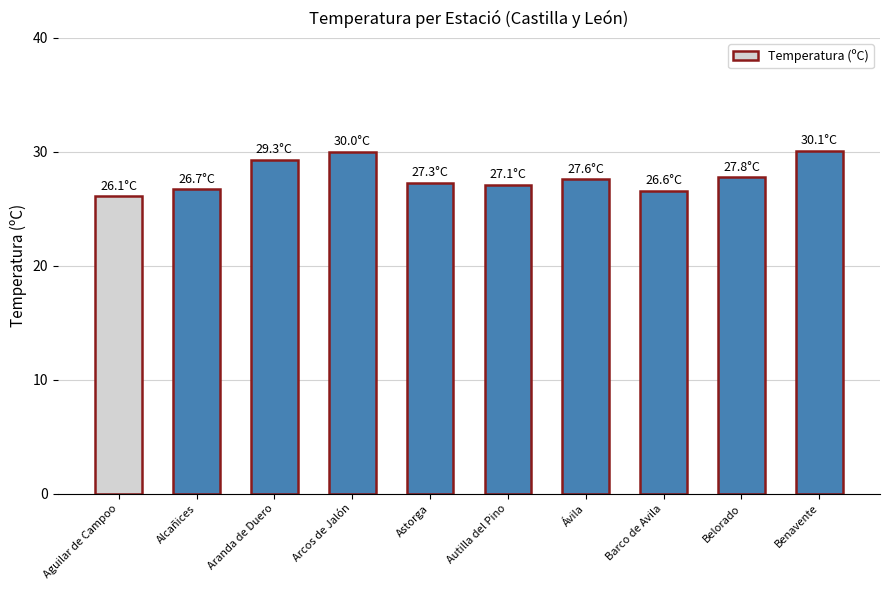

What is the change in value from Alcañices to Aranda de Duero?

+2.6